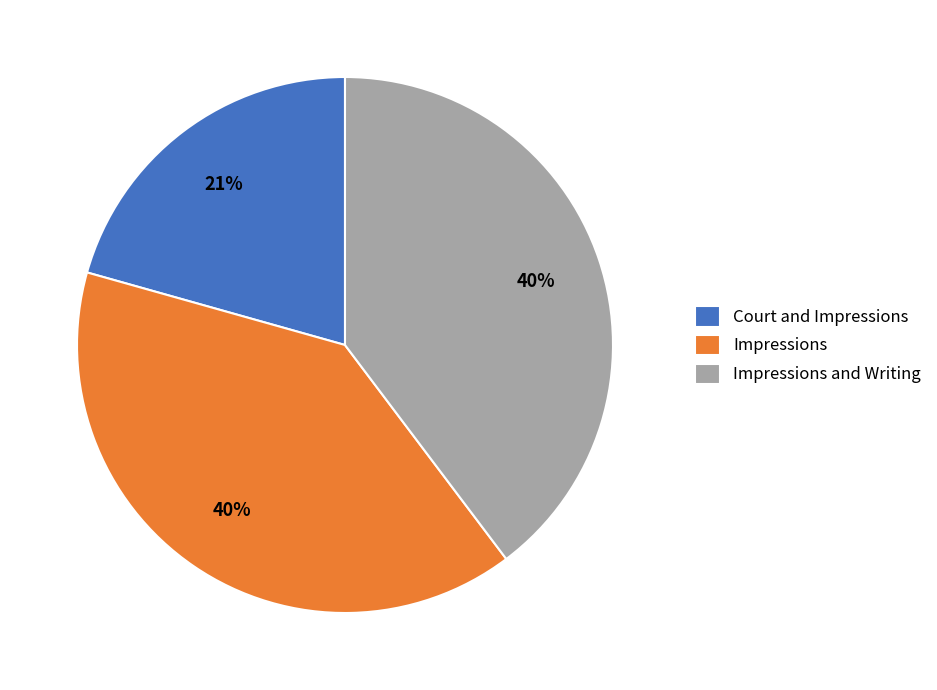

Count the number of slices in the pie.

3